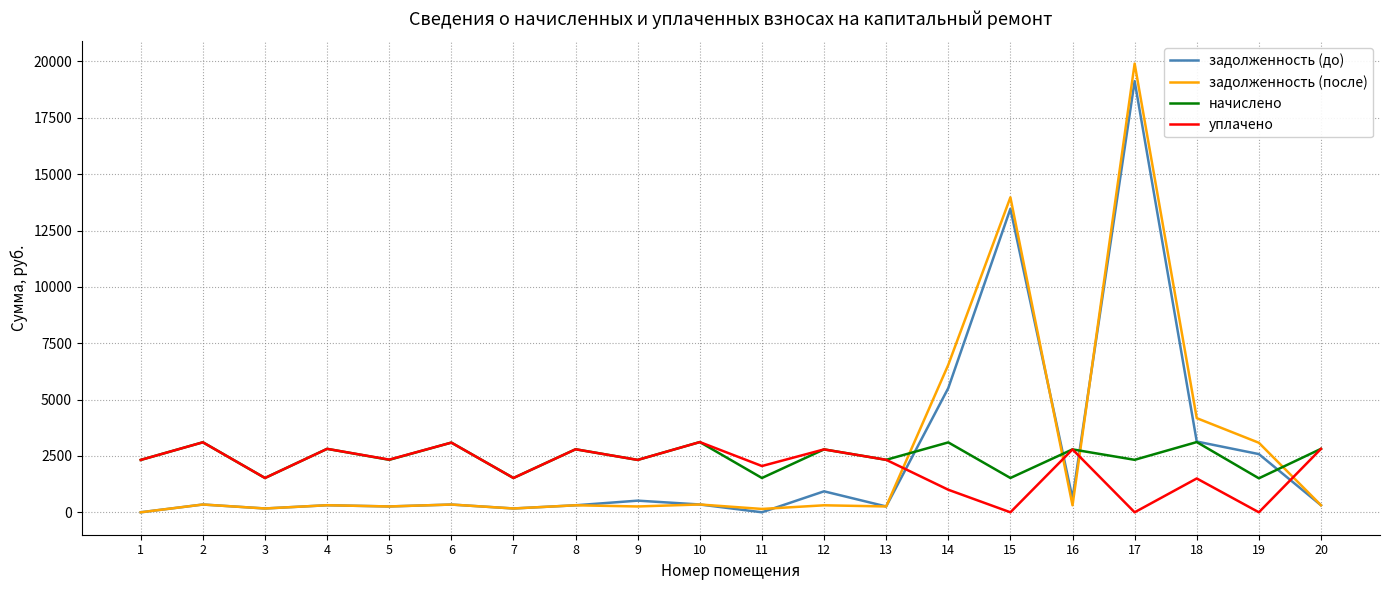

The value of задолженность (до) at 9 is 516.2. True or false?

True